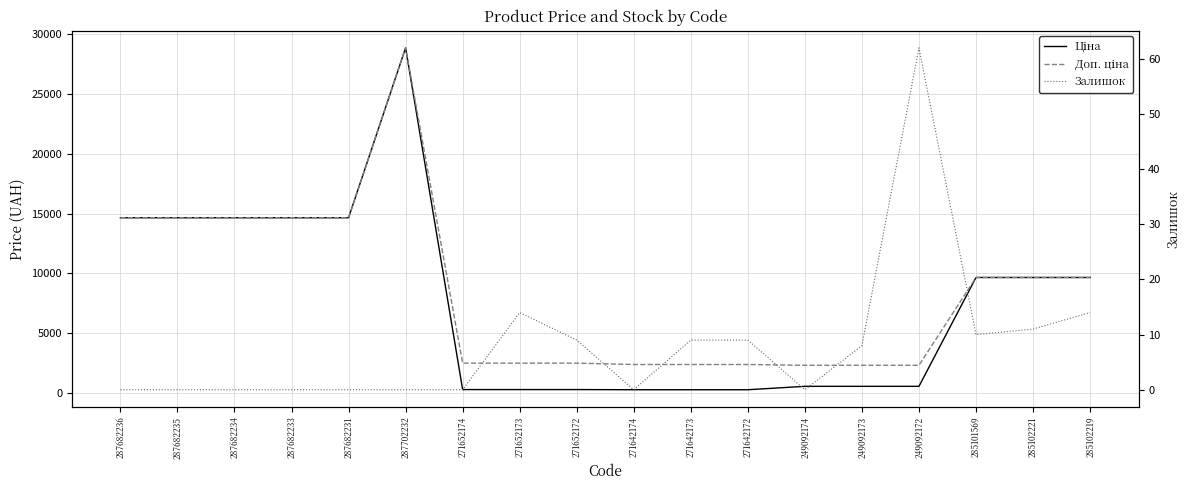

True or false: Доп. ціна and Залишок cross at least once.

False